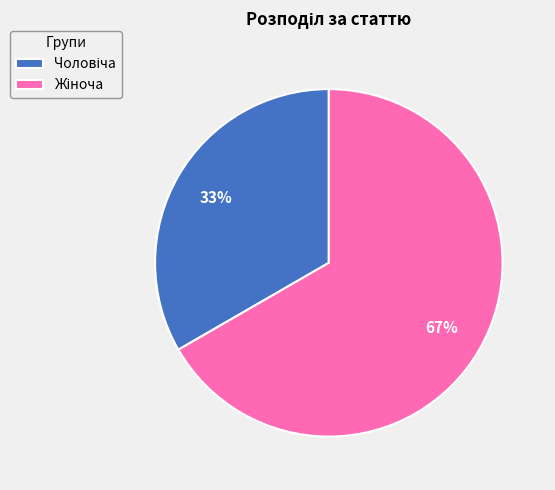

How many segments does this pie chart have?

2